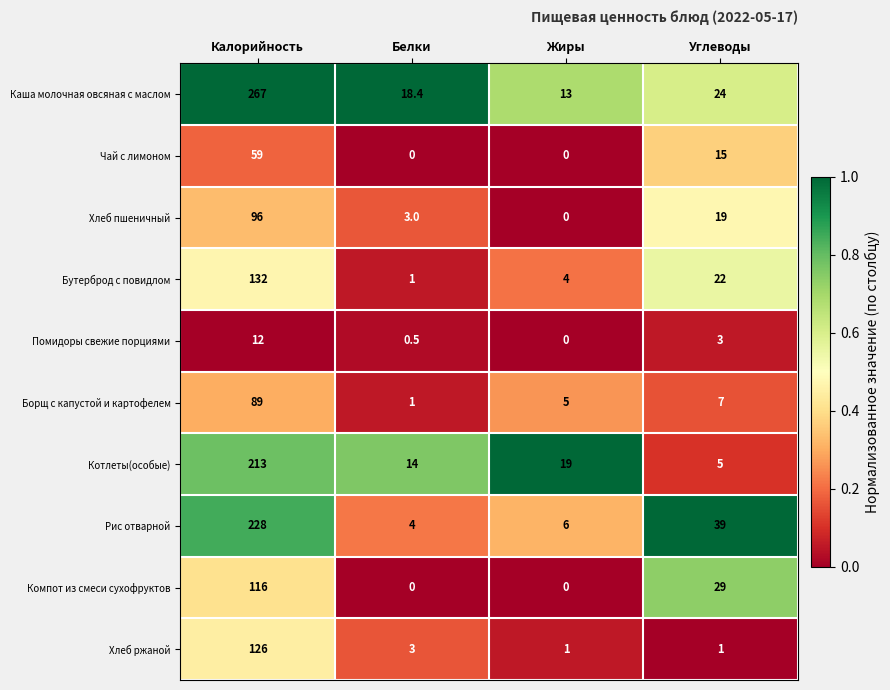

What is the spread (max minus min) of values at Жиры?

19.0